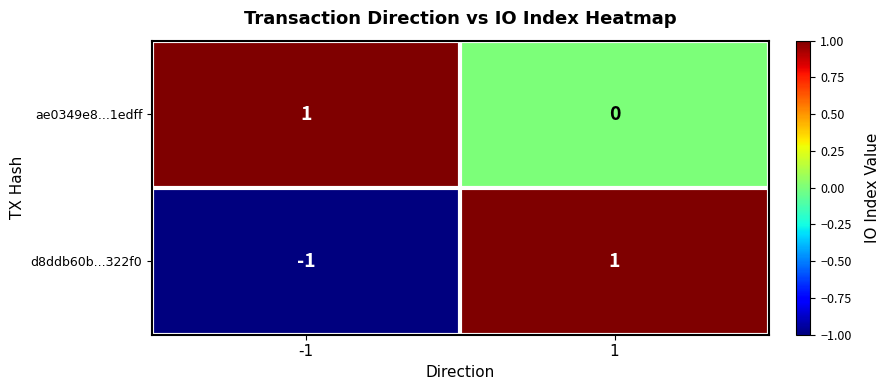

True or false: ae0349e8...1edff has a value of 0 at 1.

True